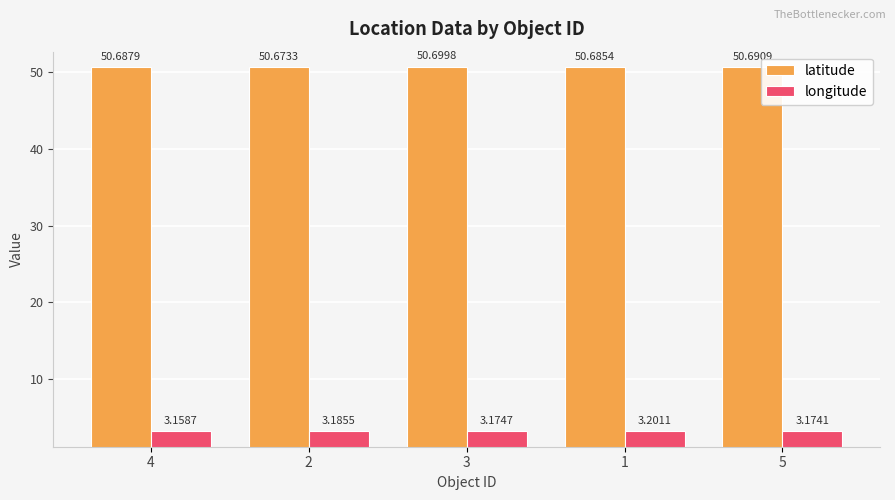

What is the label of the 4th bar from the left?

1